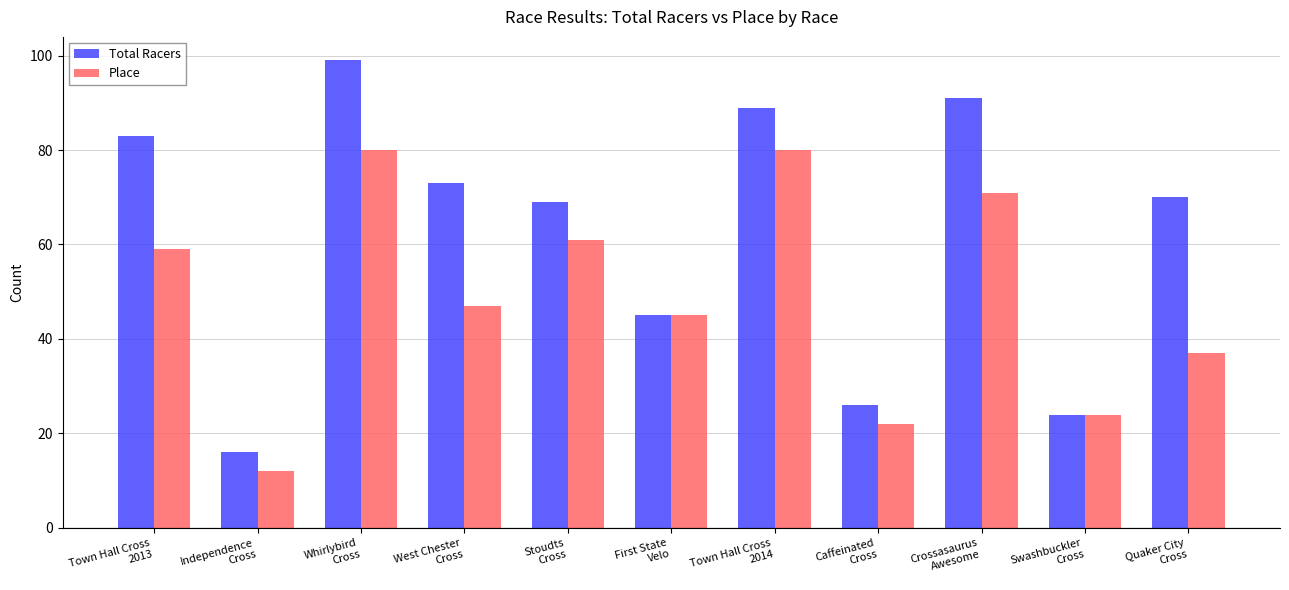

What is the average value of the Total Racers series?

62